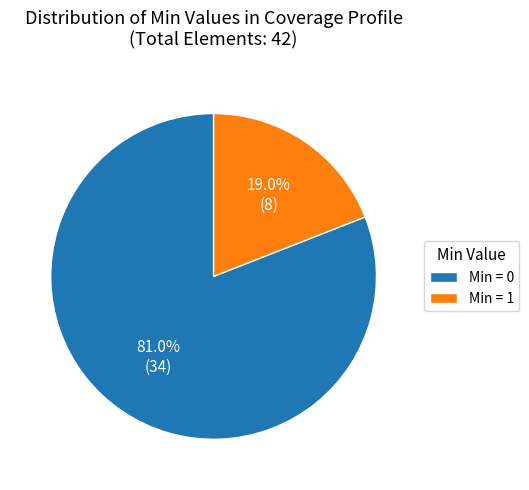

What percentage do Min = 1 and Min = 0 together represent?

100.0%